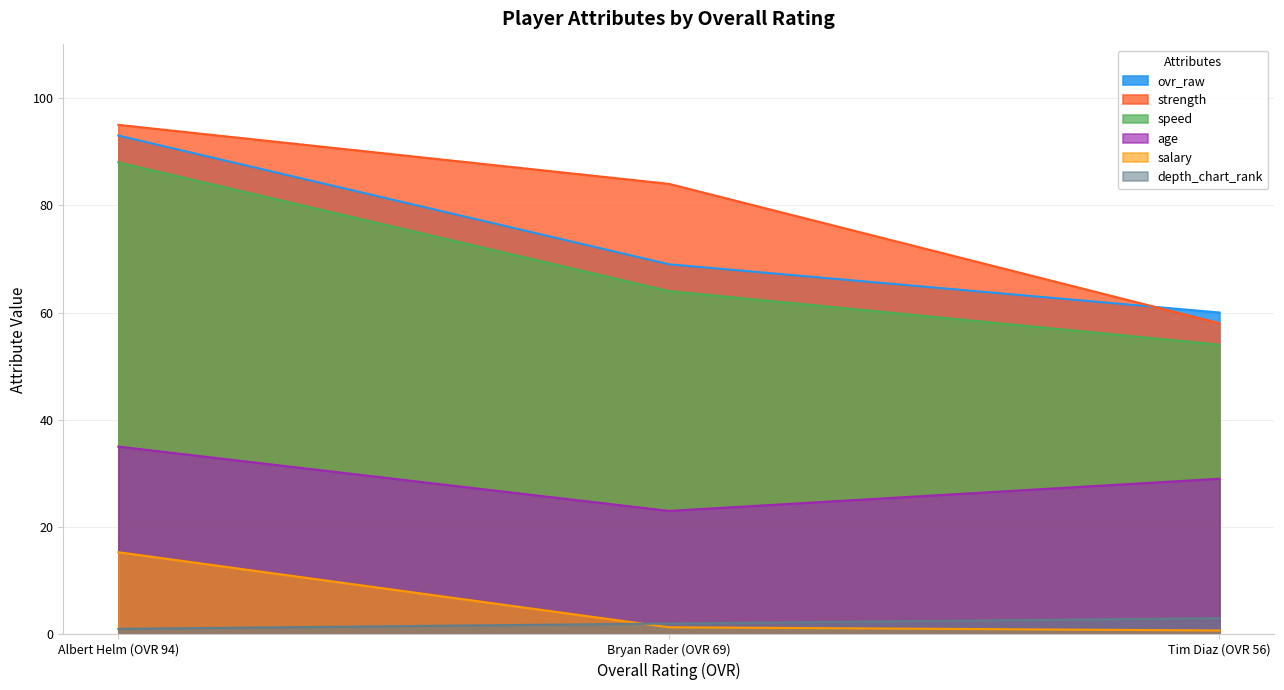

What is the maximum value for salary?

15.3